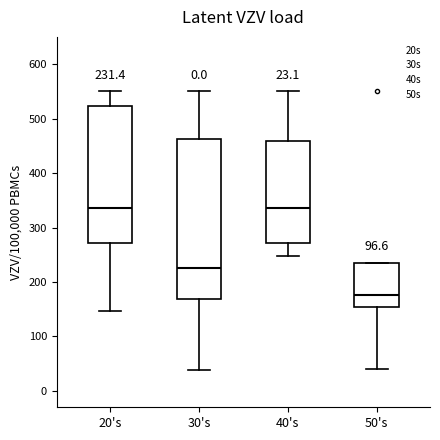

Comparing the boxes themselves (not the whiskers), which one is the tallest?

30's